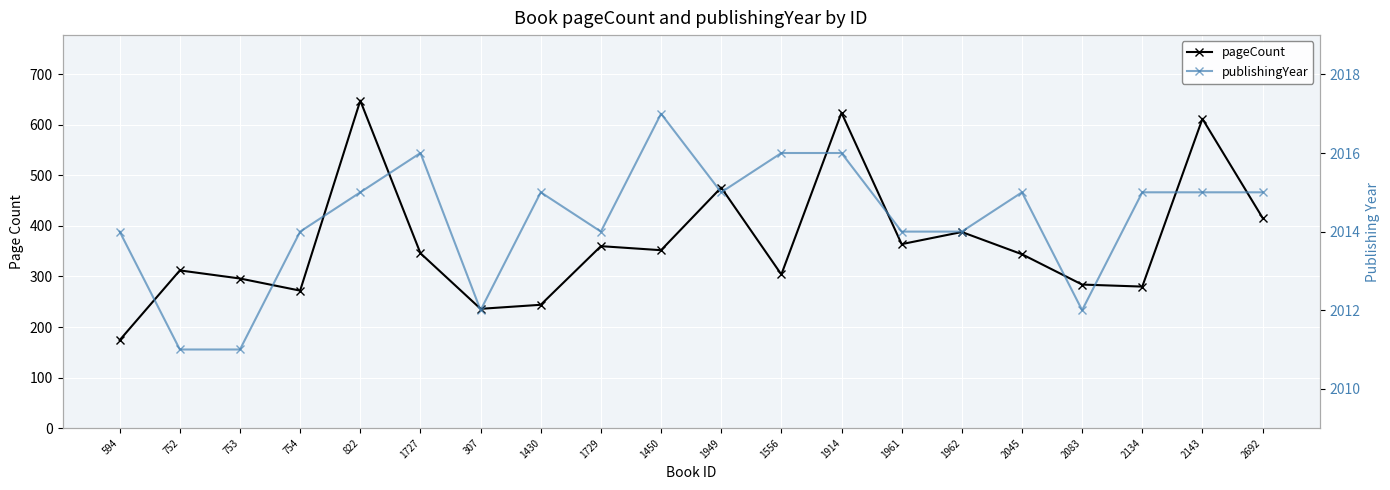

What are all the series names shown in the legend?

pageCount, publishingYear